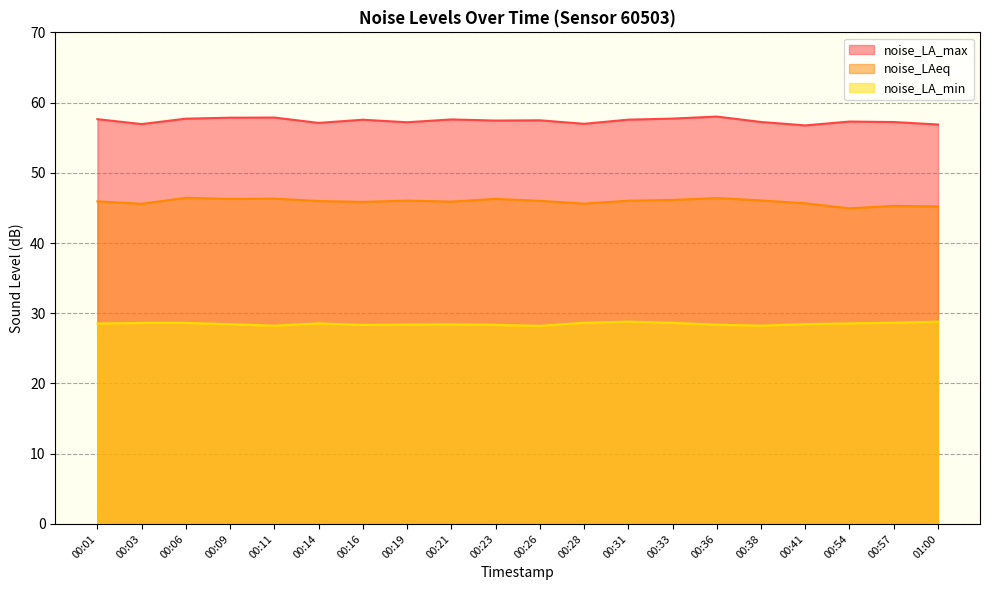

What is the minimum value for noise_LA_min?

28.2